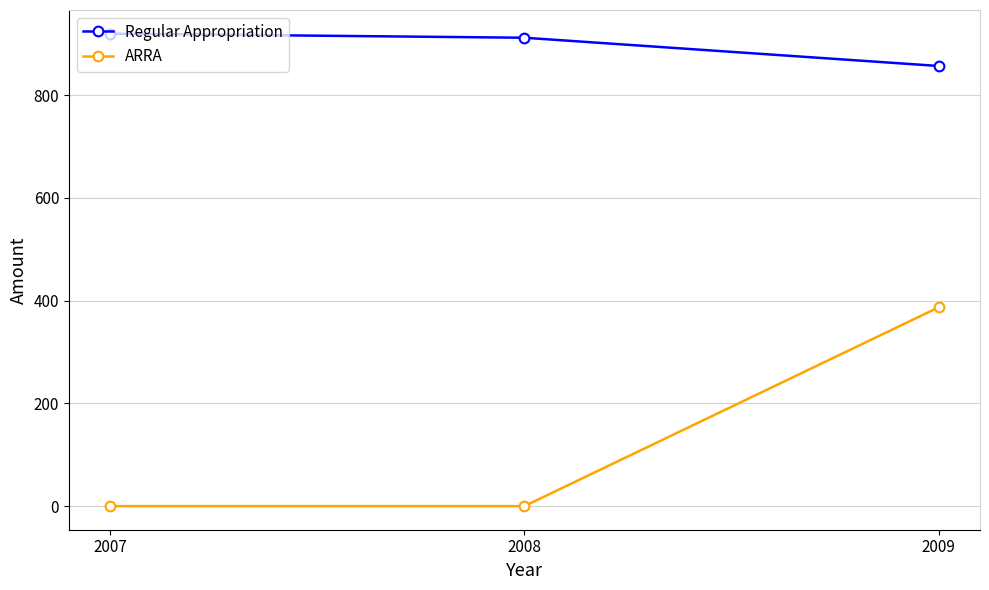

Count the number of categories in the chart.

3